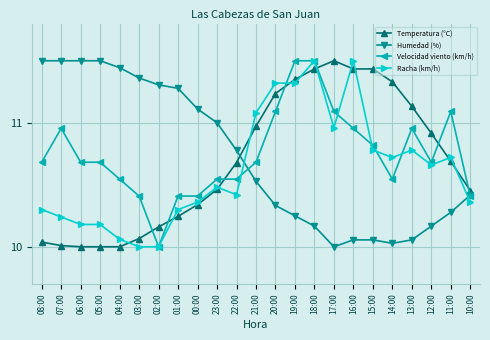

At which category is the sum across all series the highest?

18:00